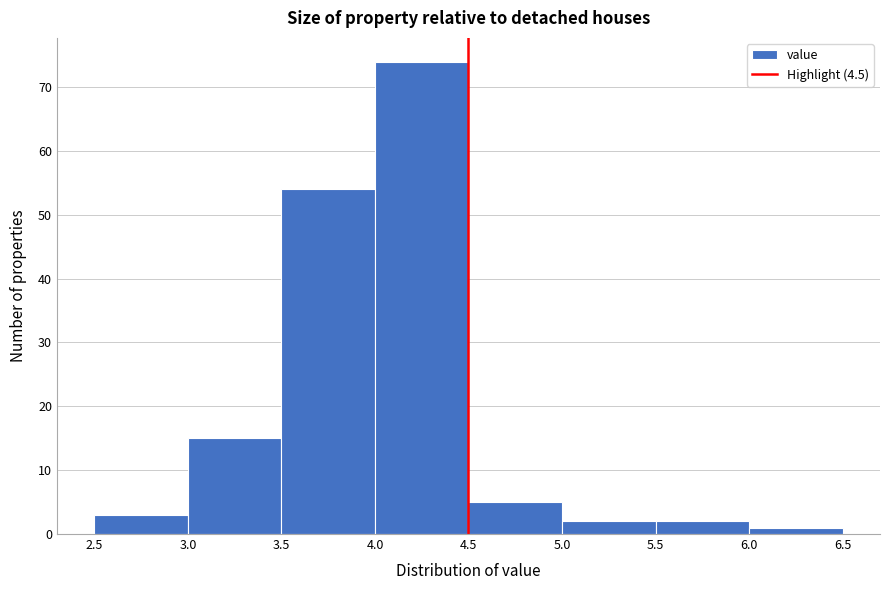

Which range on the x-axis has the tallest bar?

4.0 to 4.5